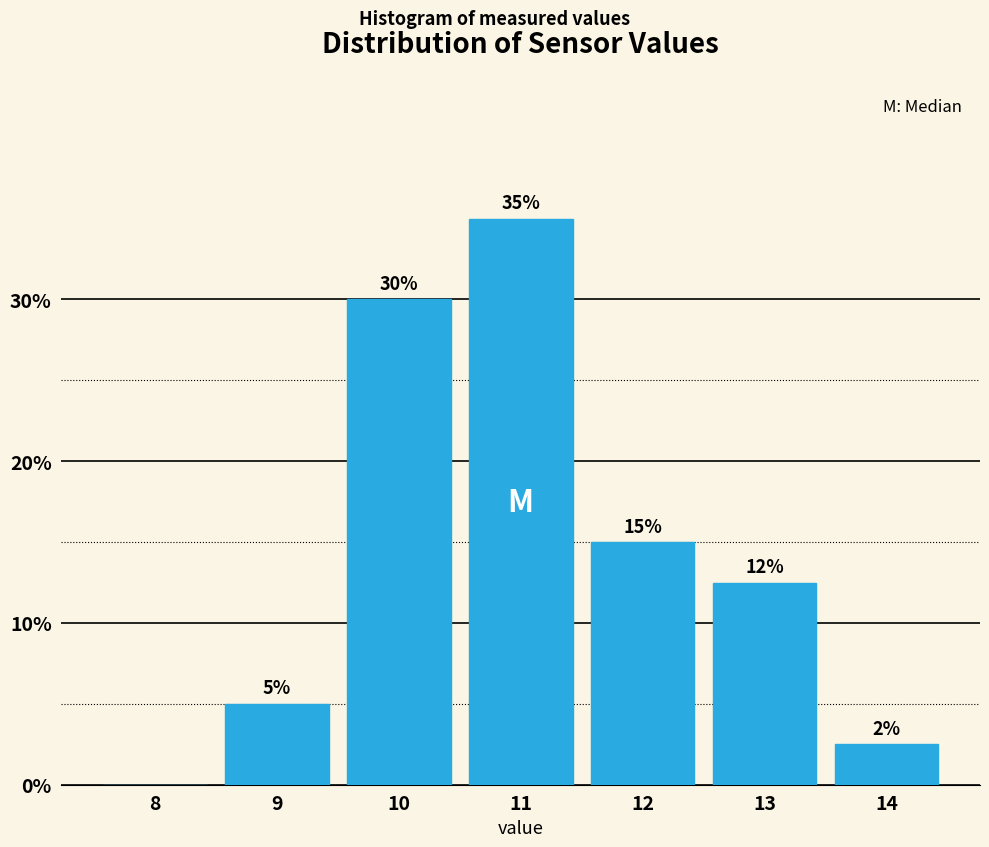

Which range on the x-axis has the tallest bar?

10.5 to 11.5